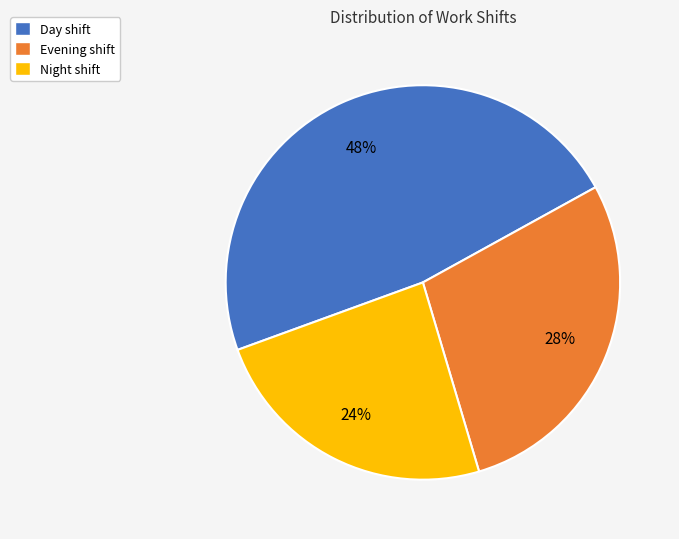

To the nearest percent, what is the average slice percentage?

33%